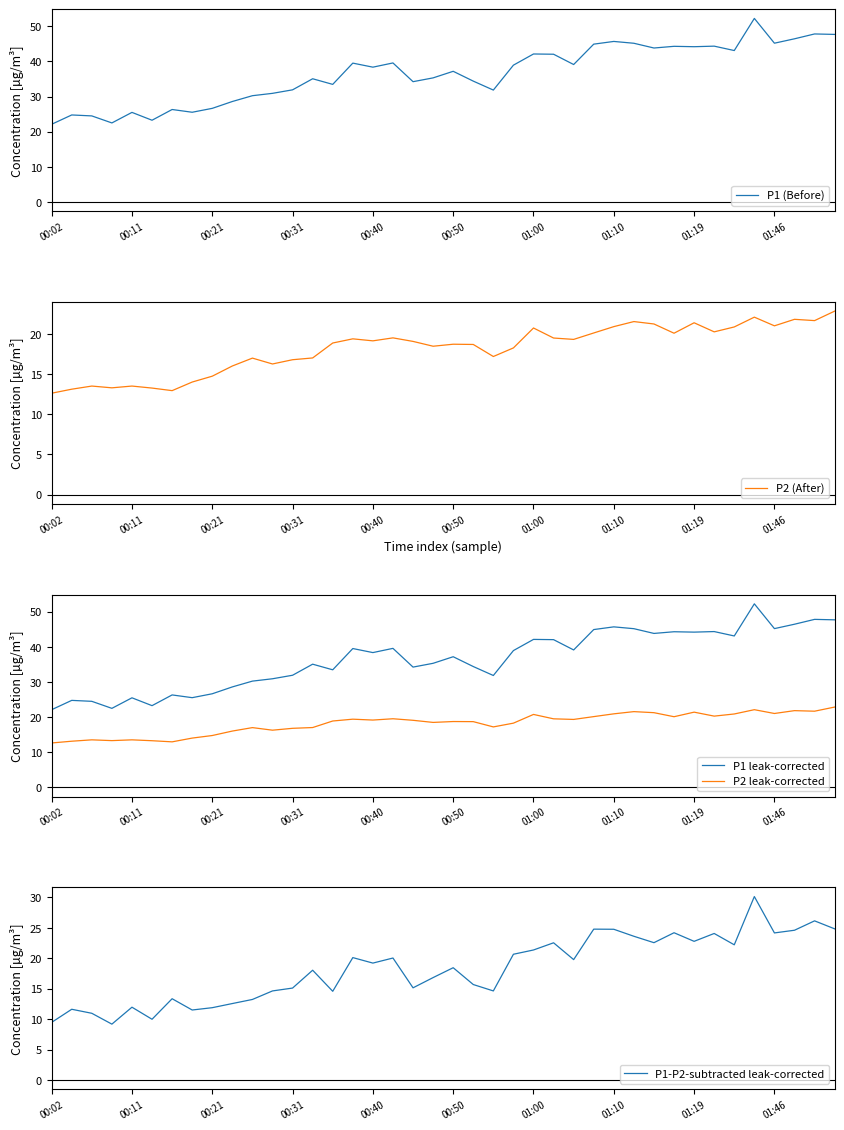

Where is P1 (Before) nearest to the value 37?

00:50